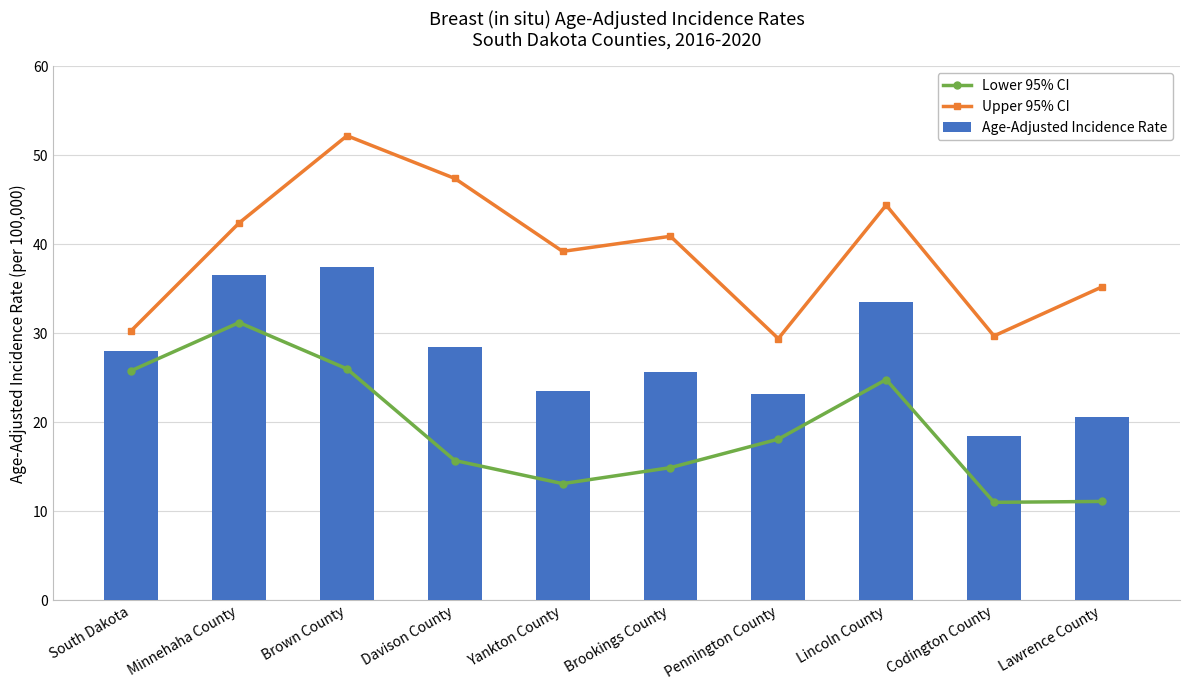

What is the smallest value displayed?

11.0